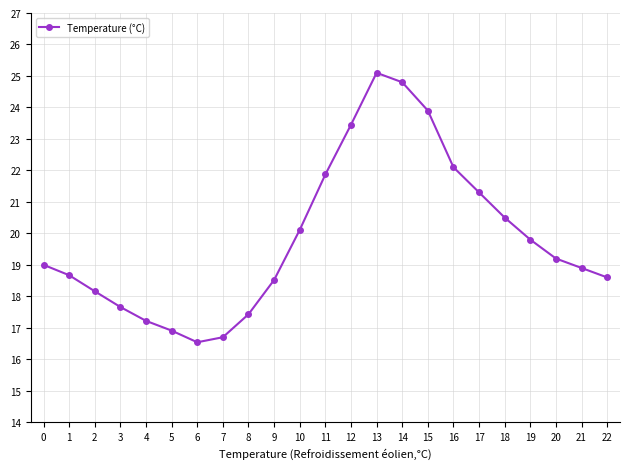

Is this an area chart (filled region under the line)?

No